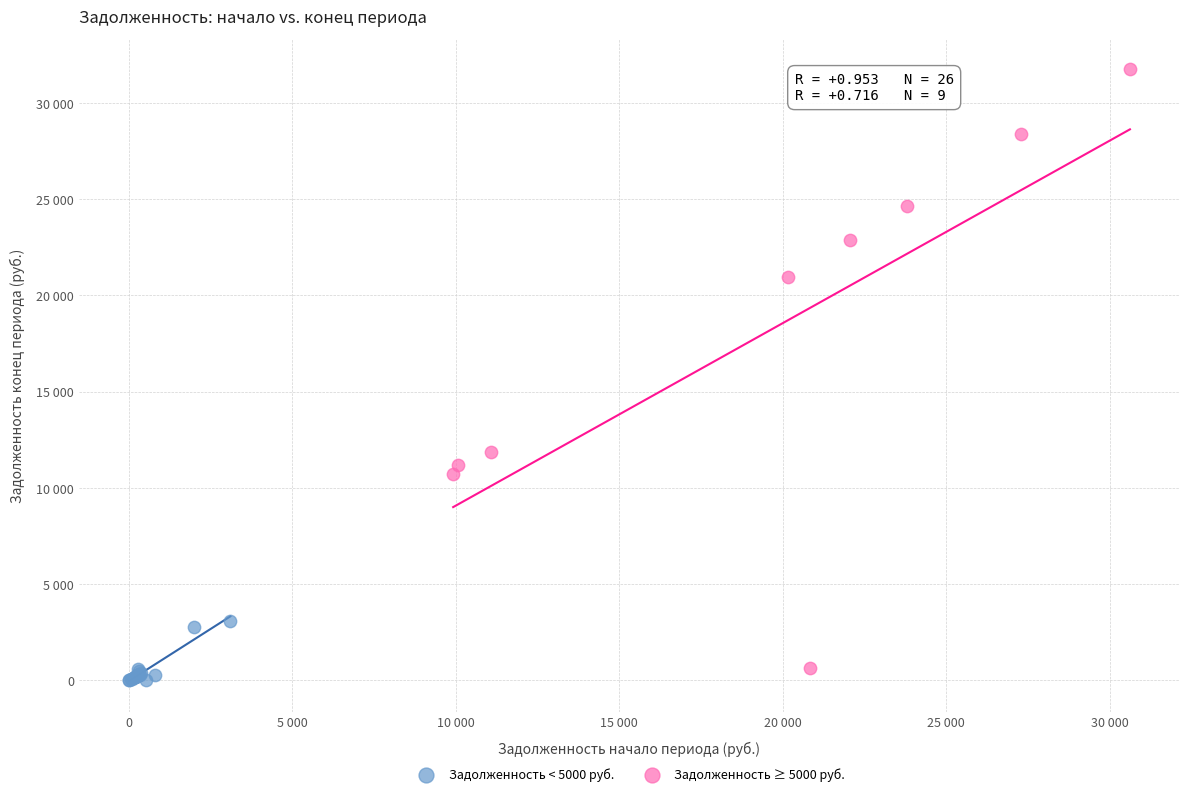

Which series has the widest spread of Y values?

Задолженность ≥ 5000 руб.